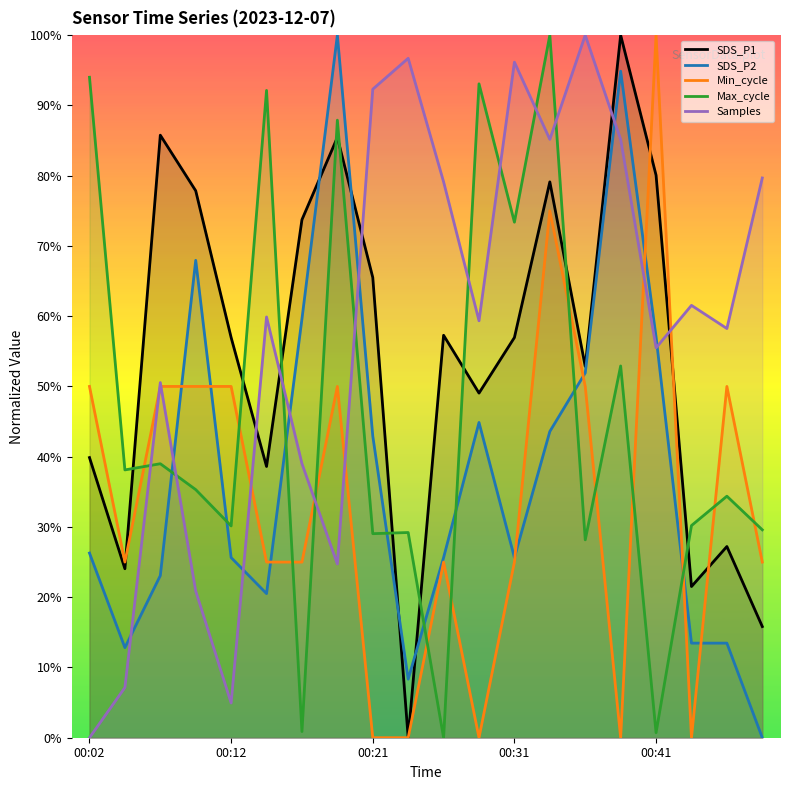

True or false: Max_cycle has more than 2 points higher than both neighbors.

True